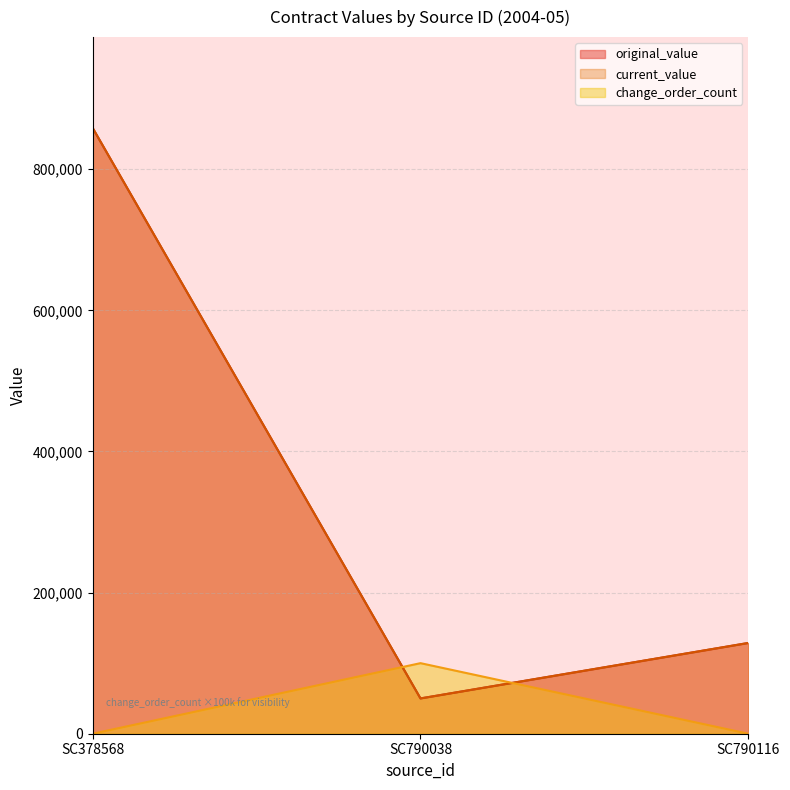

At how many categories does at least one series exceed 121751?

2